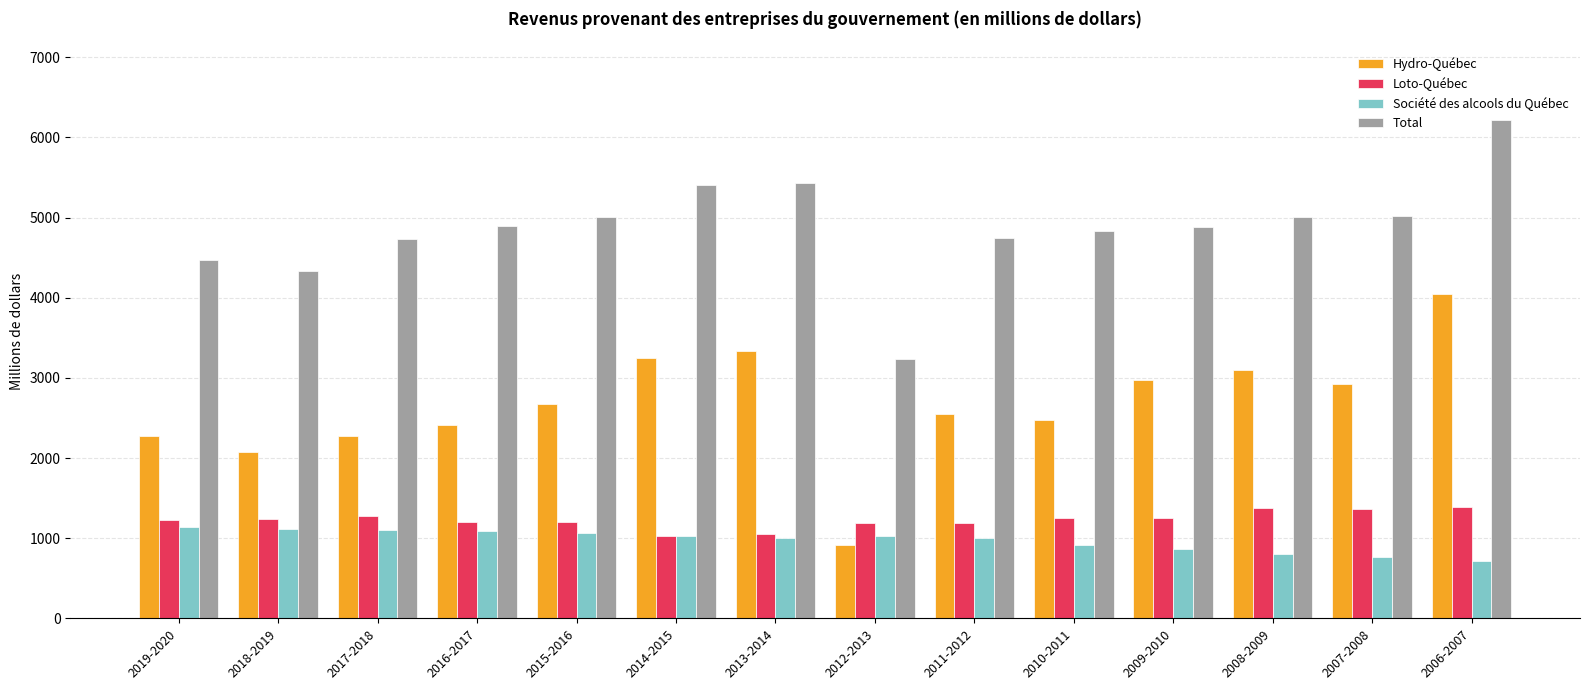

What is the difference between the Société des alcools du Québec values at 2011-2012 and 2017-2018?

99